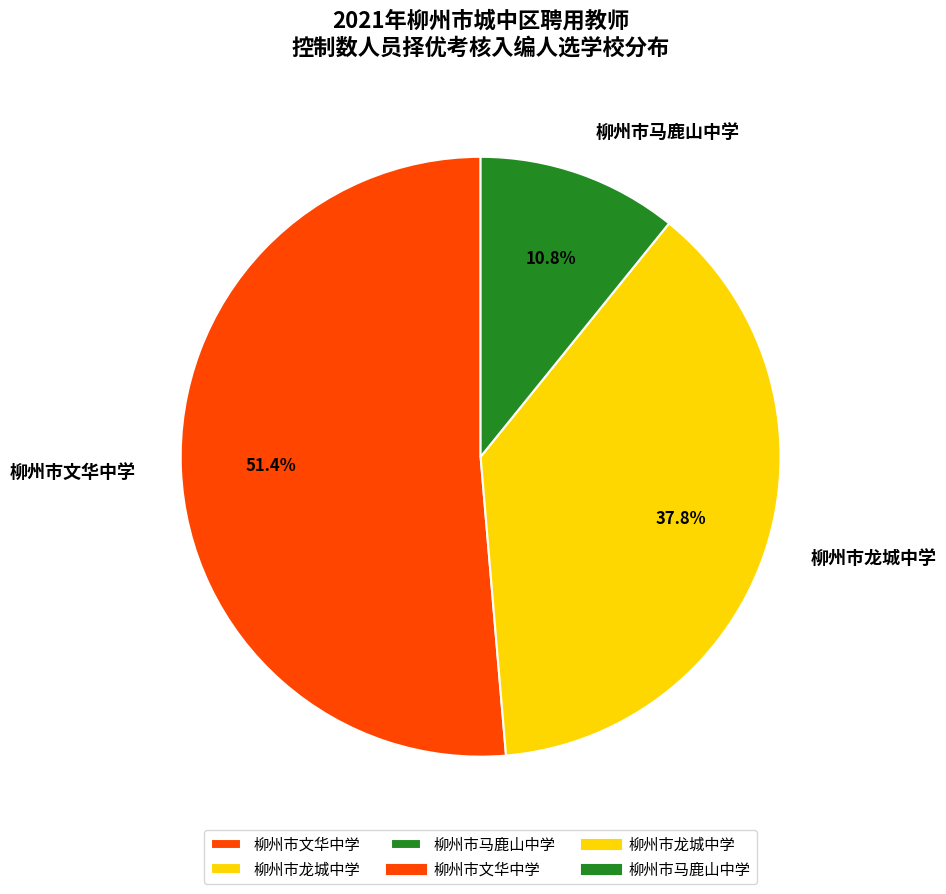

Rank the categories by value from highest to lowest.

柳州市文华中学, 柳州市龙城中学, 柳州市马鹿山中学